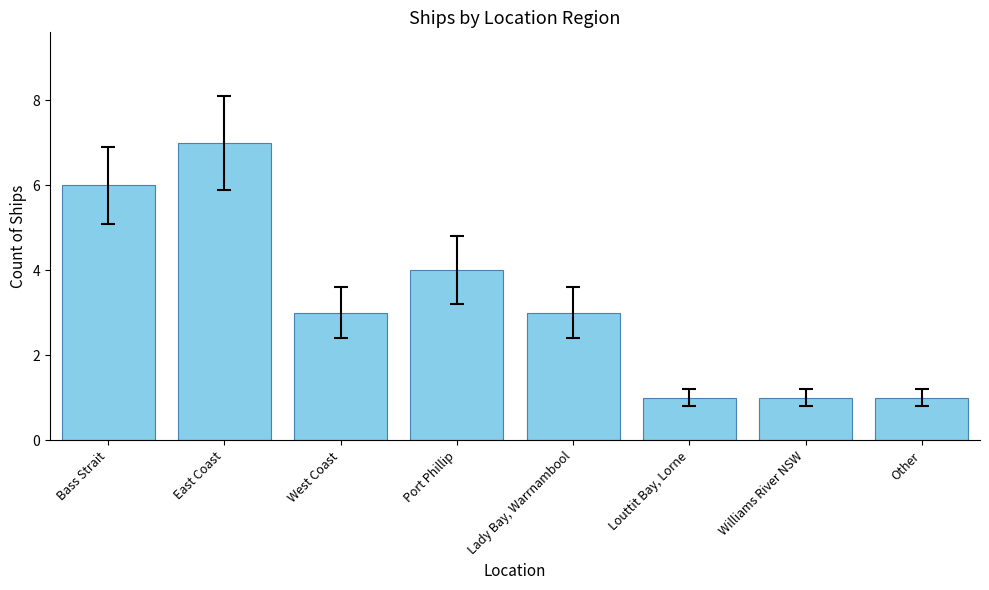

Read the value at West Coast.

3